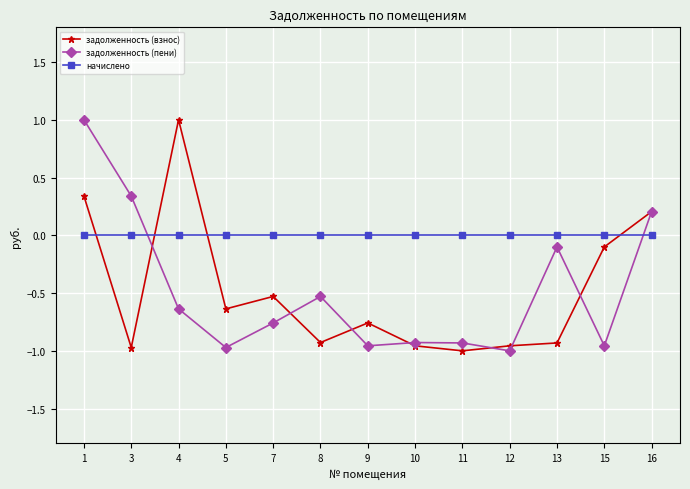

What is the difference between the highest and lowest values at 5?

1.0